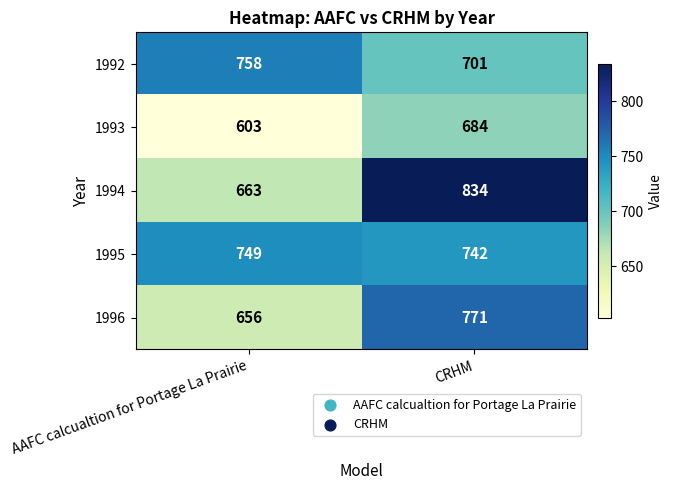

At which category is the sum across all series the highest?

CRHM